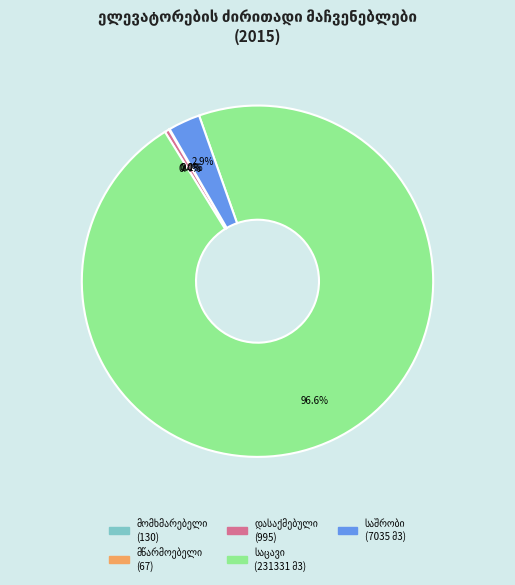

The საცავების ტევადობა (მ3) slice represents 97% of the pie. True or false?

True